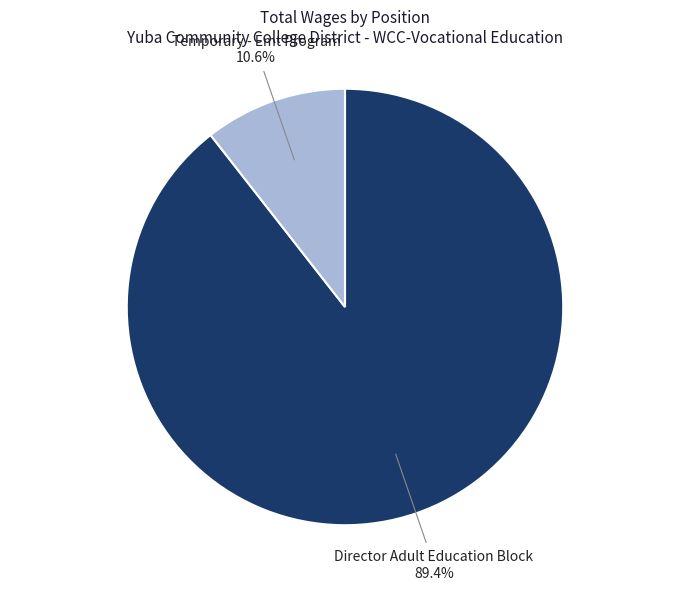

True or false: Director Adult Education Block accounts for 89% of the total.

True